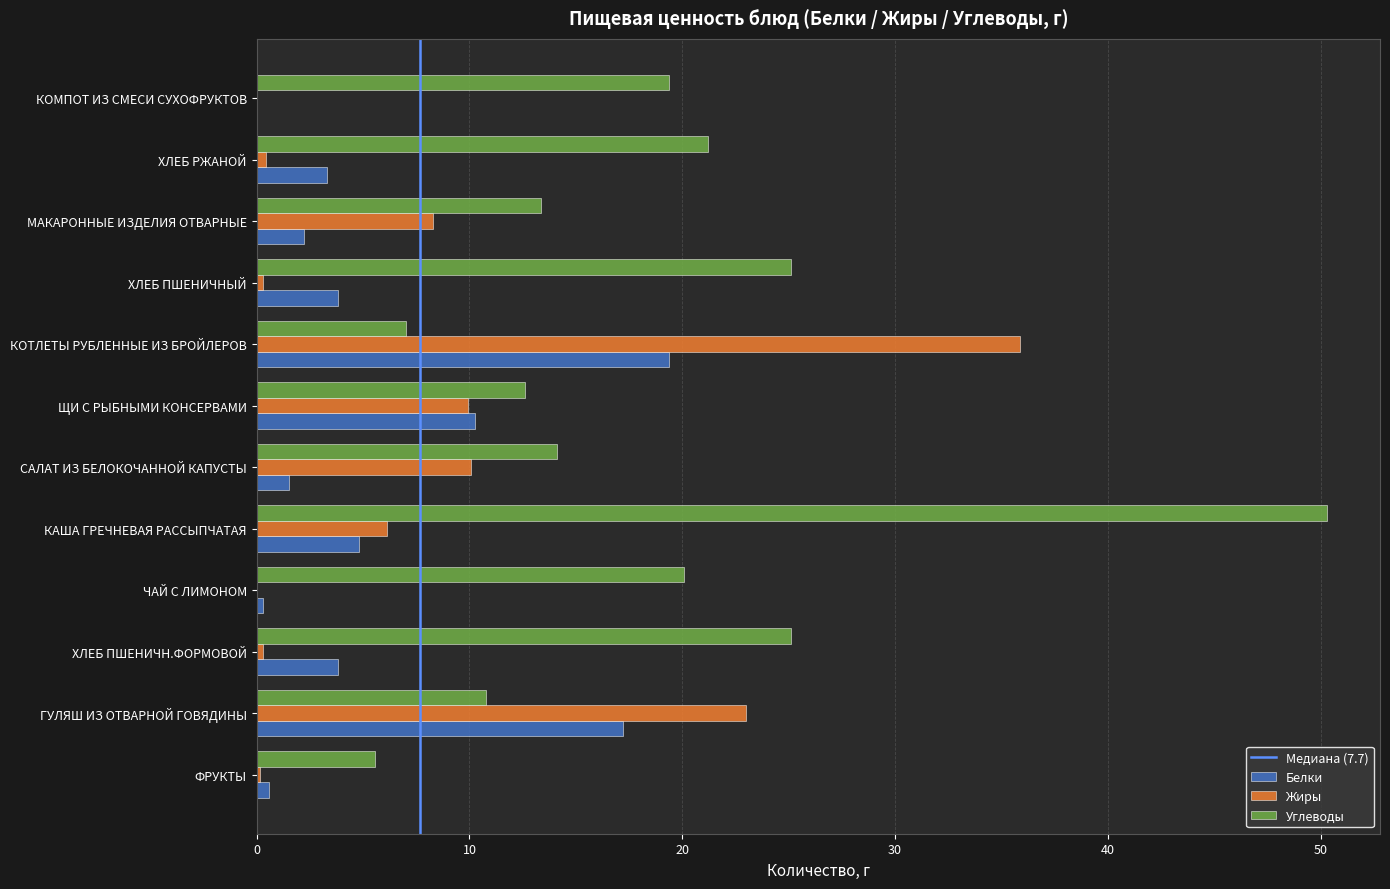

How many values in the Углеводы series exceed 19?

6